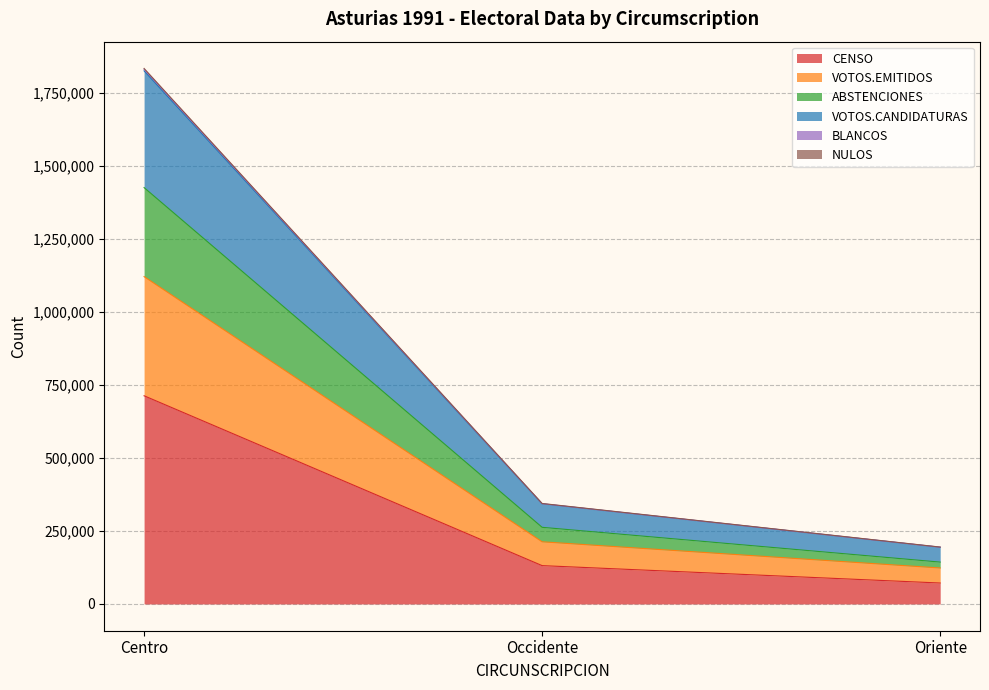

At which category is the sum across all series the highest?

Centro